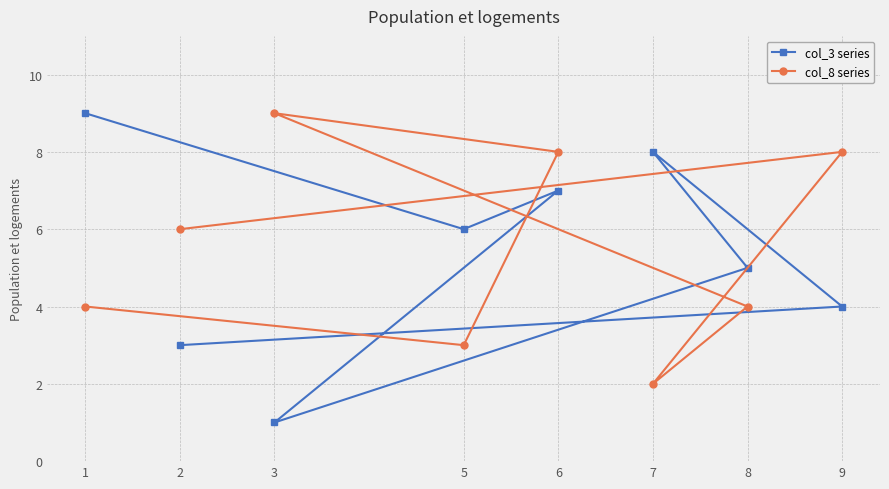

Rank the categories by col_8 series value from highest to lowest.

3, 6, 9, 2, 1, 8, 5, 7